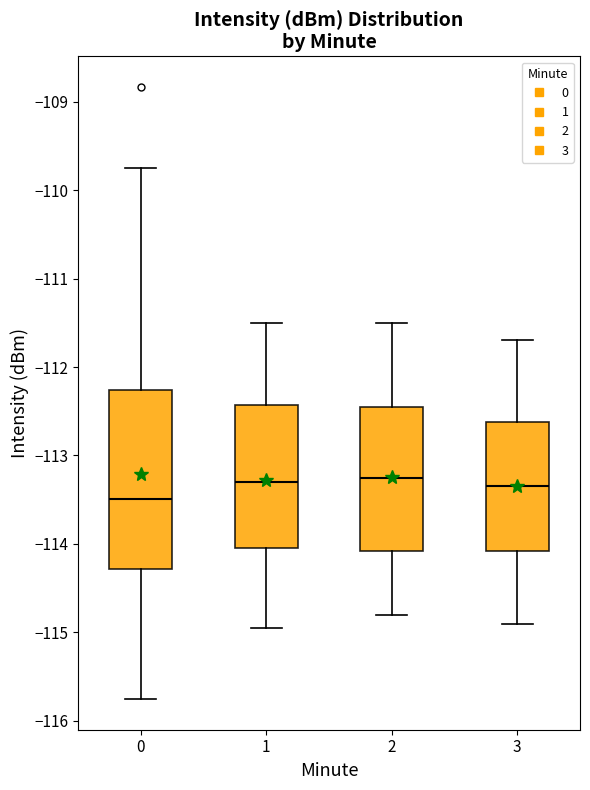

Which box's median line is the lowest?

0